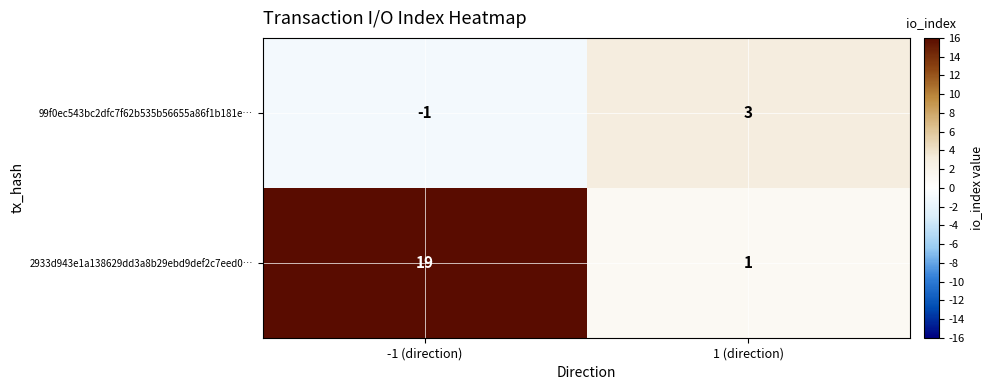

Which category has the highest value in the 99f0ec543bc2dfc7f62b535b56655a86f1b181e… series?

1 (direction)